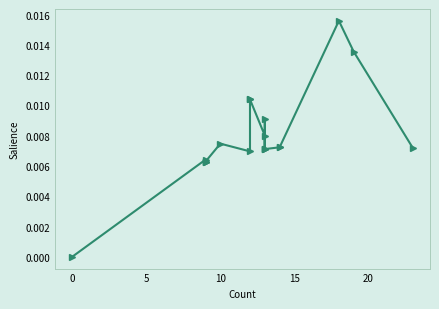

What is the sum of all values?

0.1